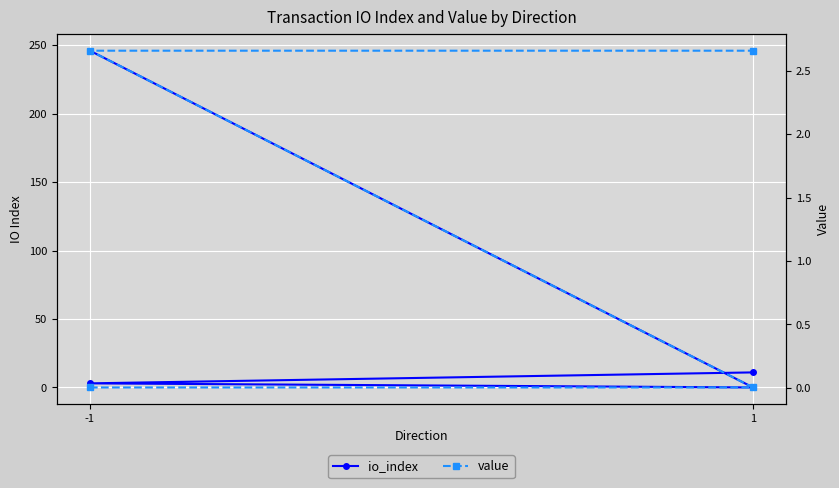

At which category does io_index reach its first local valley?

1